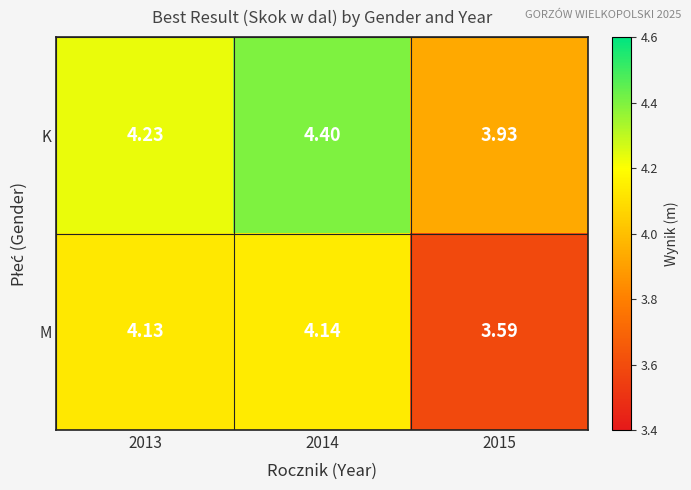

Rank the series by their average value, from highest to lowest.

K, M